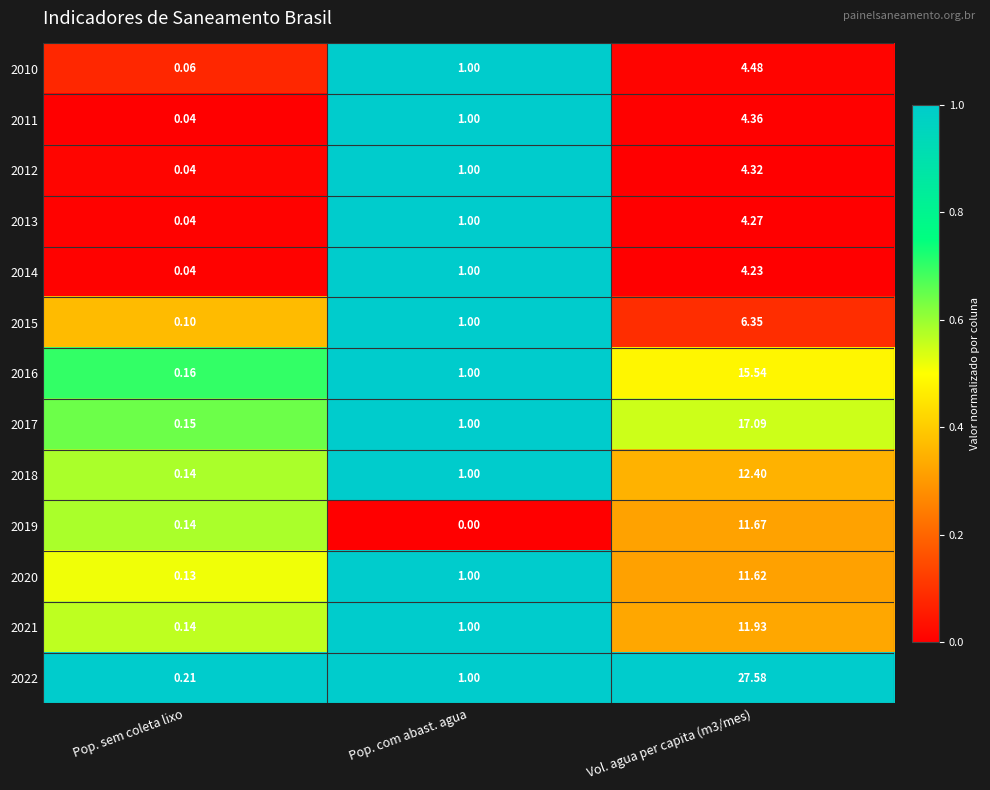

At which category is the sum across all series the highest?

Vol. agua per capita (m3/mes)